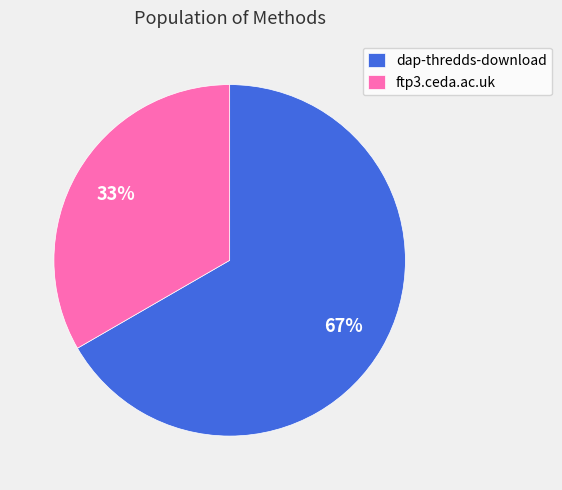

Does any single category account for the majority?

Yes